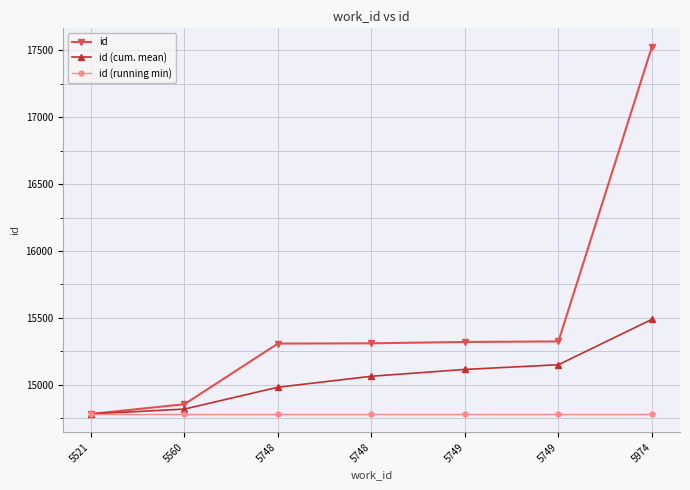

How many values in the id series are below 15311?

3